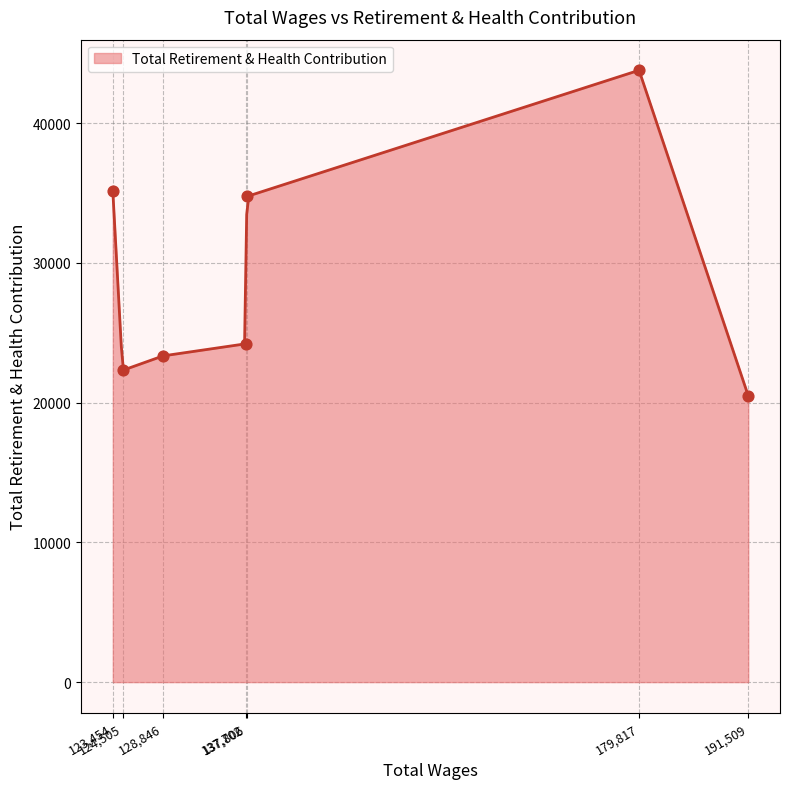

Between 123454.0 and 191509.0, which is larger?

123454.0